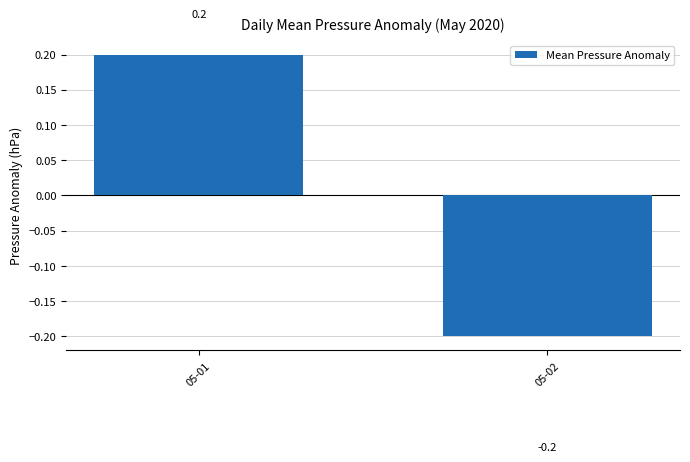

Reading left to right, extract all data points from this chart.

05-01=0.2	05-02=-0.2